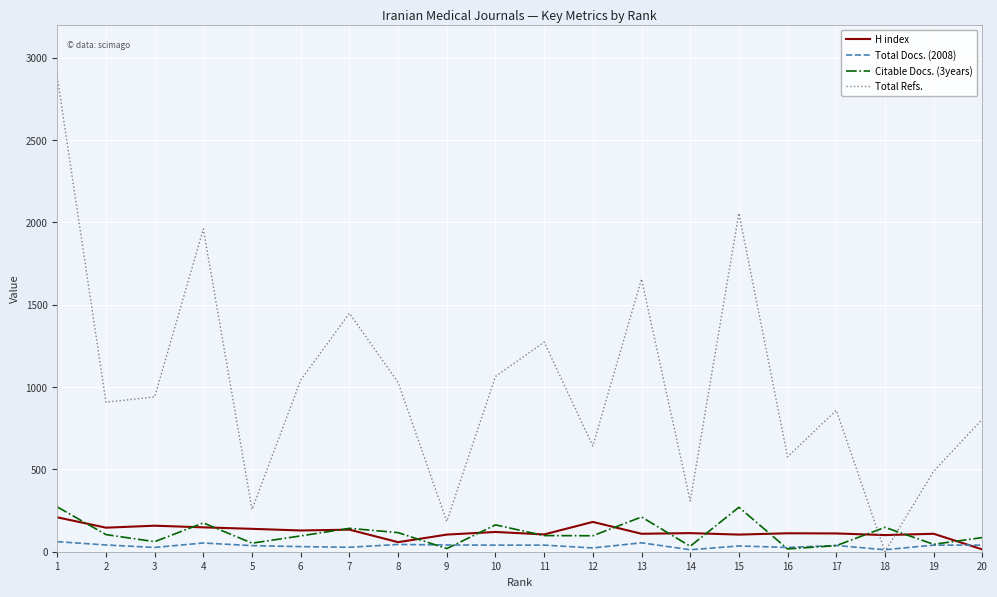

At which category is the sum across all series the highest?

1